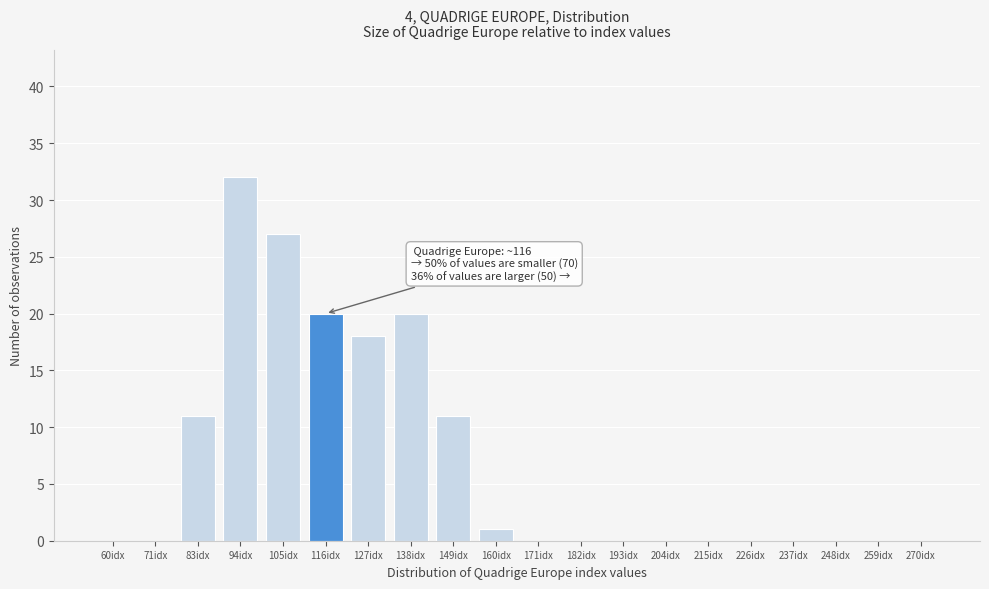

Reading right to left, transcribe all the data shown in this chart.

270idx=0	259idx=0	248idx=0	237idx=0	226idx=0	215idx=0	204idx=0	193idx=0	182idx=0	171idx=0	160idx=1	149idx=11	138idx=20	127idx=18	116idx=20	105idx=27	94idx=32	83idx=11	71idx=0	60idx=0